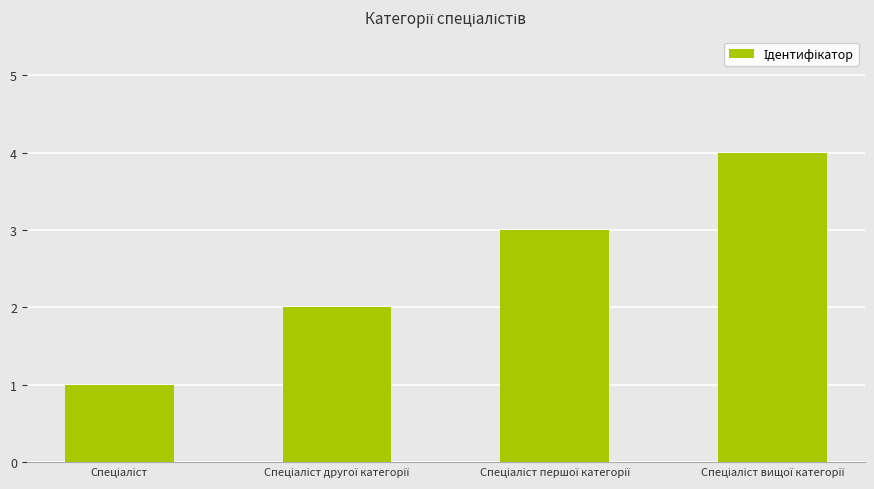

What is the greatest value displayed?

4